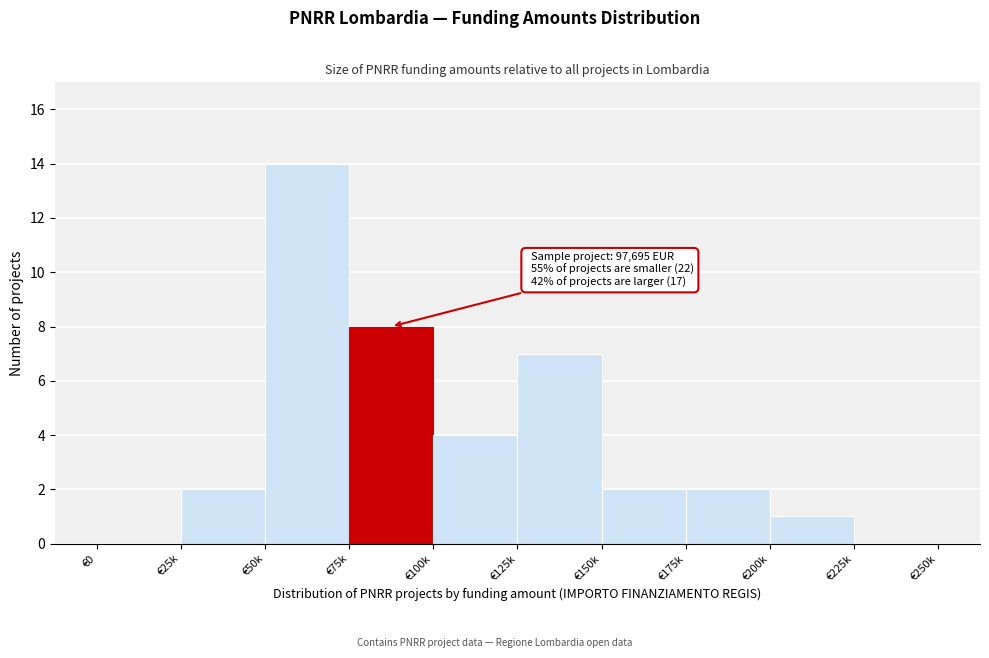

Reading left to right, what are all the values shown in this chart?

€0=0	€25k=2	€50k=14	€75k=8	€100k=4	€125k=7	€150k=2	€175k=2	€200k=1	€225k=0